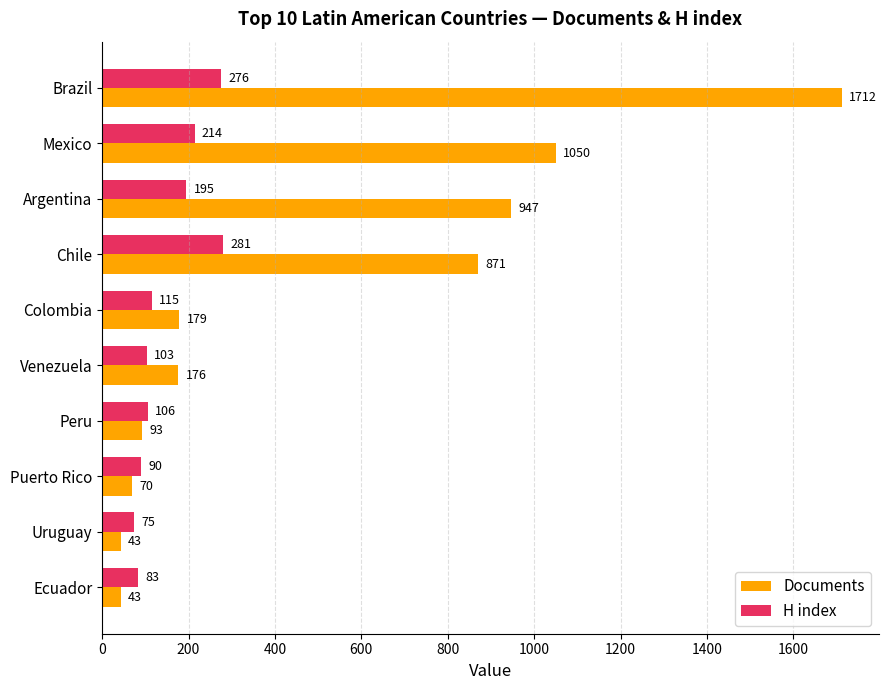

Which series has the largest range (max minus min)?

Documents